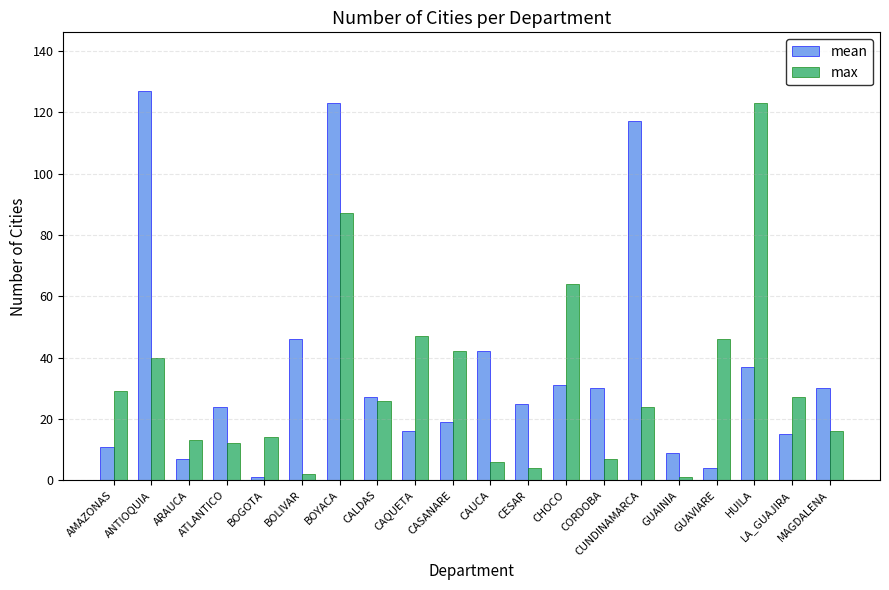

What is the spread (max minus min) of values at AMAZONAS?

18